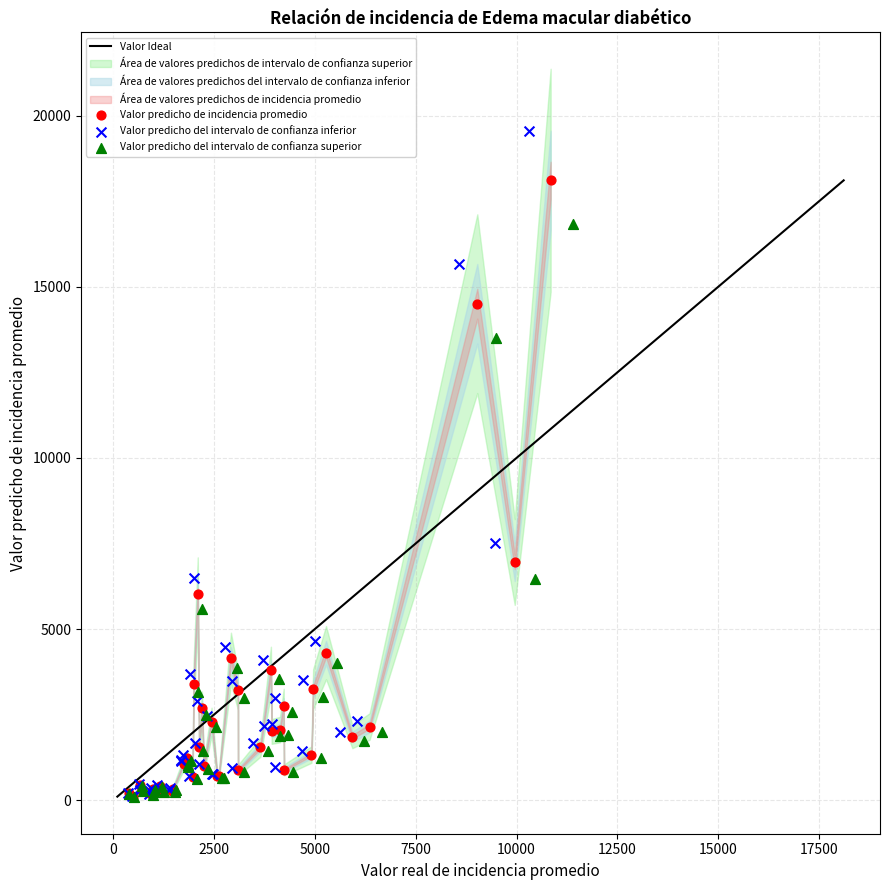

Which series has the widest spread of Y values?

Valor predicho del intervalo de confianza inferior